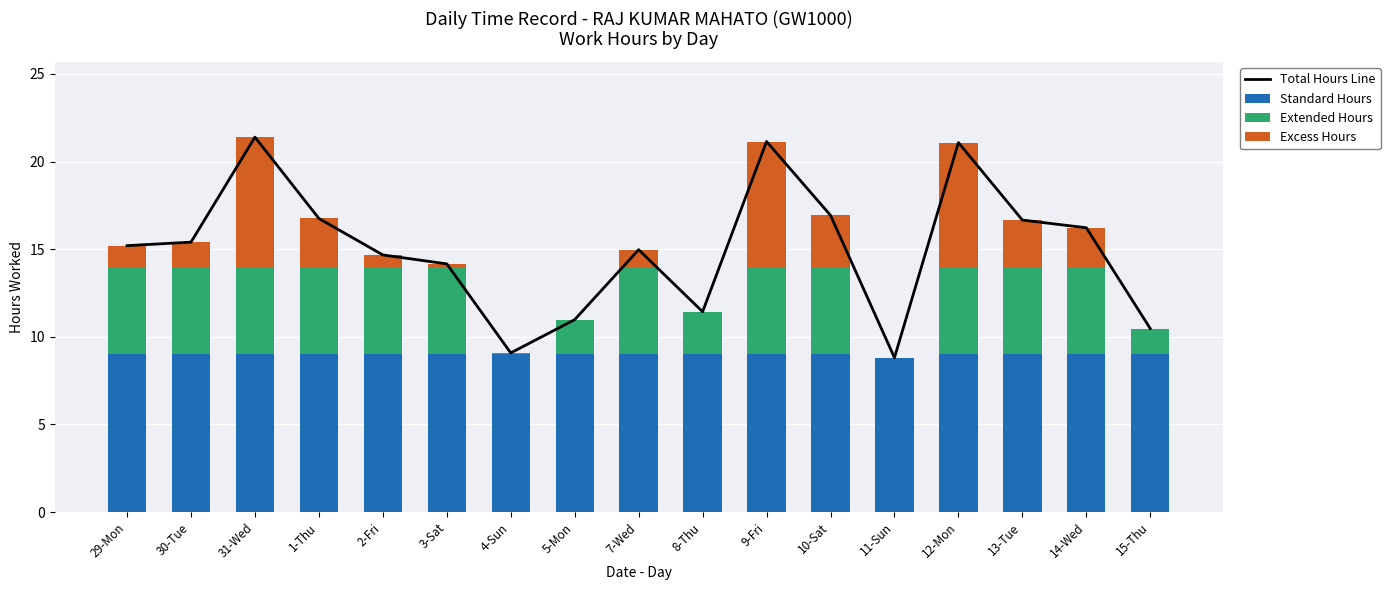

Where is Extended Hours nearest to the value 2?

5-Mon